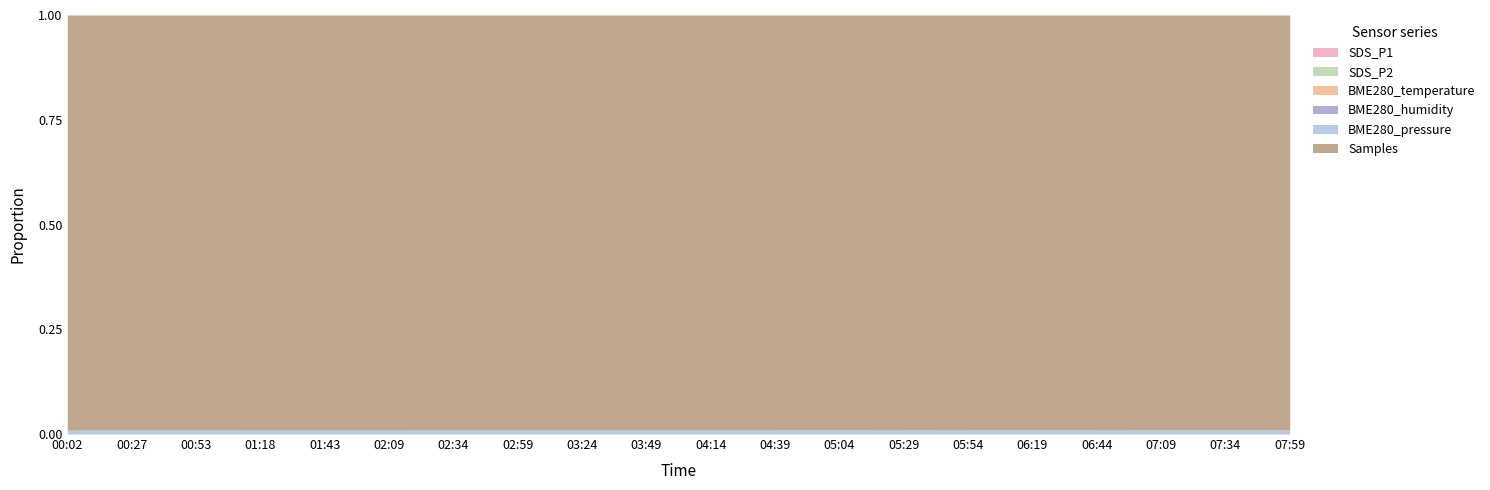

How many interior local valleys does the BME280_pressure series have?

2